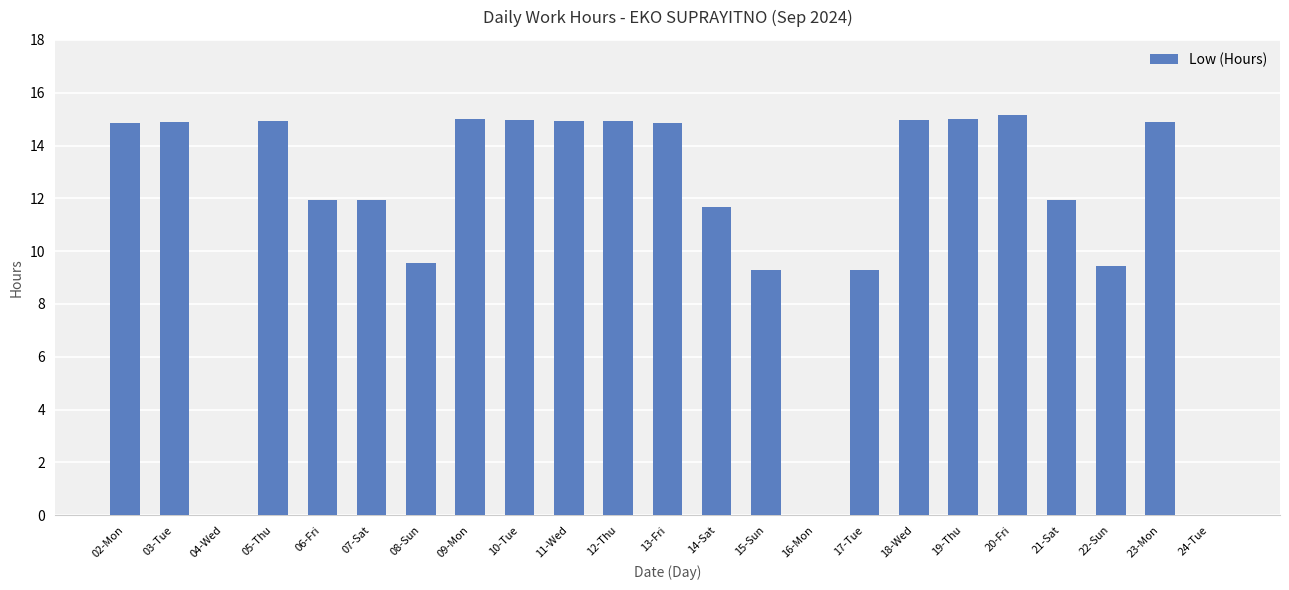

Is it true that the value at 05-Thu is 9.6?

False